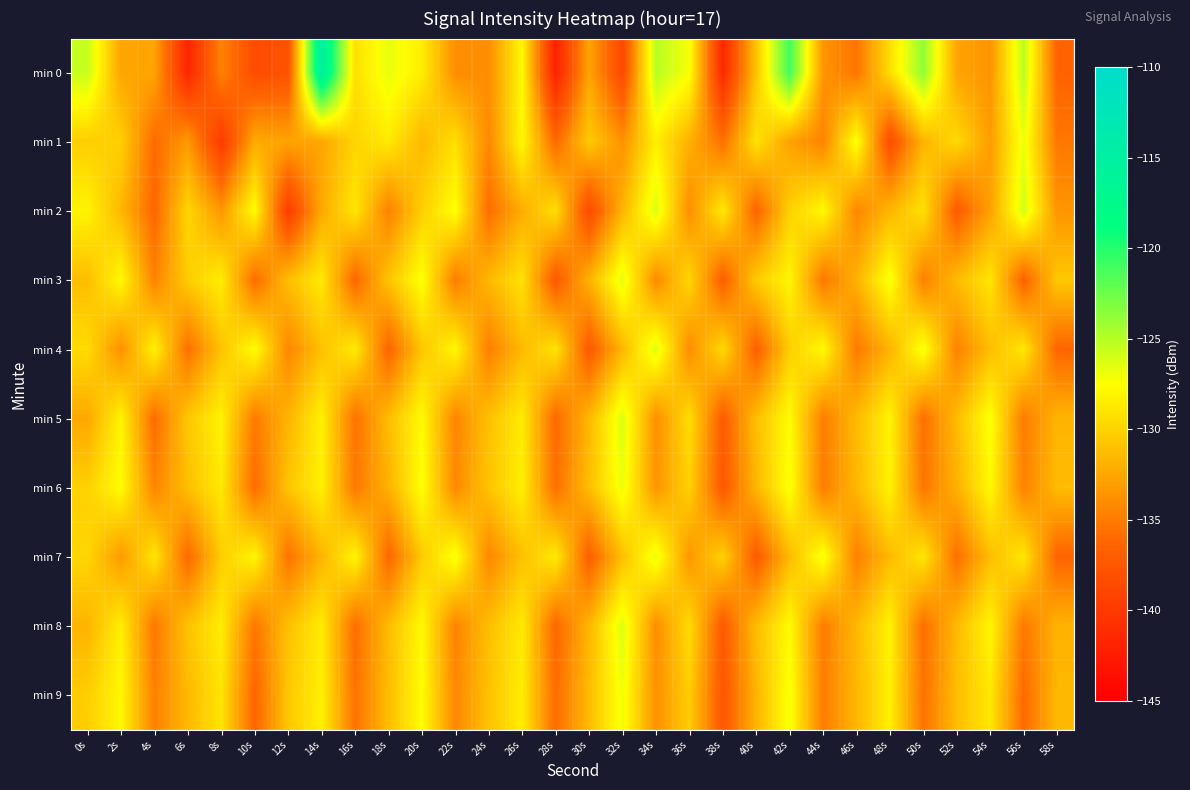

Reading left to right, transcribe all the data shown in this chart.

min 0: 0s=-125.6	2s=-132.6	4s=-132.6	6s=-141.7	8s=-134.5	10s=-138.4	12s=-137.9	14s=-114.8	16s=-129.2	18s=-126.7	20s=-128.5	22s=-133.9	24s=-133.9	26s=-127.9	28s=-142.1	30s=-132.6	32s=-138.7	34s=-125.0	36s=-127.2	38s=-141.5	40s=-130.8	42s=-120.9	44s=-133.5	46s=-135.4	48s=-129.4	50s=-123.7	52s=-132.6	54s=-133.6	56s=-125.2	58s=-136.5
min 1: 0s=-130.3	2s=-130.2	4s=-136.0	6s=-133.2	8s=-139.9	10s=-132.2	12s=-132.7	14s=-132.6	16s=-129.9	18s=-128.7	20s=-131.5	22s=-129.3	24s=-134.2	26s=-127.8	28s=-136.1	30s=-130.5	32s=-133.7	34s=-128.4	36s=-131.9	38s=-135.6	40s=-129.1	42s=-132.8	44s=-134.5	46s=-127.2	48s=-138.3	50s=-131.7	52s=-129.6	54s=-133.1	56s=-126.8	58s=-135.2
min 2: 0s=-128.1	2s=-131.5	4s=-136.2	6s=-129.8	8s=-133.4	10s=-127.6	12s=-139.7	14s=-132.3	16s=-128.9	18s=-134.6	20s=-130.2	22s=-127.4	24s=-135.8	26s=-132.1	28s=-129.3	30s=-138.5	32s=-131.7	34s=-126.2	36s=-133.9	38s=-128.7	40s=-136.4	42s=-130.1	44s=-127.8	46s=-134.3	48s=-131.6	50s=-129.2	52s=-137.1	54s=-132.8	56s=-125.9	58s=-133.5
min 3: 0s=-131.2	2s=-127.8	4s=-134.6	6s=-130.3	8s=-128.5	10s=-135.9	12s=-131.1	14s=-128.7	16s=-136.2	18s=-130.8	20s=-127.3	22s=-134.9	24s=-131.5	26s=-129.1	28s=-137.3	30s=-131.8	32s=-126.5	34s=-134.1	36s=-129.7	38s=-136.8	40s=-130.4	42s=-128.0	44s=-135.2	46s=-131.9	48s=-127.1	50s=-134.7	52s=-131.3	54s=-128.9	56s=-136.5	58s=-130.6
min 4: 0s=-129.5	2s=-133.8	4s=-128.2	6s=-135.6	8s=-130.9	10s=-127.5	12s=-134.3	14s=-131.0	16s=-128.6	18s=-136.4	20s=-130.7	22s=-127.9	24s=-134.8	26s=-131.4	28s=-129.0	30s=-137.2	32s=-131.6	34s=-126.3	36s=-134.0	38s=-129.6	40s=-136.7	42s=-130.3	44s=-127.7	46s=-135.0	48s=-131.8	50s=-127.0	52s=-134.6	54s=-131.2	56s=-128.8	58s=-136.3
min 5: 0s=-132.4	2s=-128.1	4s=-135.9	6s=-130.6	8s=-128.2	10s=-135.0	12s=-131.7	14s=-128.3	16s=-135.5	18s=-131.2	20s=-127.7	22s=-134.4	24s=-131.0	26s=-128.6	28s=-136.1	30s=-131.5	32s=-126.2	34s=-133.8	36s=-129.4	38s=-137.0	40s=-131.1	42s=-127.6	44s=-134.8	46s=-131.4	48s=-128.1	50s=-135.6	52s=-131.3	54s=-127.3	56s=-134.9	58s=-131.7
min 6: 0s=-130.1	2s=-127.6	4s=-134.4	6s=-131.1	8s=-128.7	10s=-135.9	12s=-130.8	14s=-128.3	16s=-135.1	18s=-131.9	20s=-127.4	22s=-134.2	24s=-130.8	26s=-128.4	28s=-135.7	30s=-131.2	32s=-126.8	34s=-133.5	36s=-130.1	38s=-137.3	40s=-131.6	42s=-127.2	44s=-134.9	46s=-131.5	48s=-128.2	50s=-135.3	52s=-131.9	54s=-127.8	56s=-134.6	58s=-131.3
min 7: 0s=-129.8	2s=-133.2	4s=-128.9	6s=-136.1	8s=-130.3	10s=-128.0	12s=-135.4	14s=-131.7	16s=-128.0	18s=-136.2	20s=-130.5	22s=-127.1	24s=-134.3	26s=-131.0	28s=-128.6	30s=-136.8	32s=-131.1	34s=-126.7	36s=-133.4	38s=-130.0	40s=-137.1	42s=-131.4	44s=-127.0	46s=-134.7	48s=-131.3	50s=-128.9	52s=-135.6	54s=-131.2	56s=-128.8	58s=-136.4
min 8: 0s=-131.7	2s=-128.4	4s=-135.2	6s=-130.9	8s=-128.5	10s=-135.3	12s=-131.0	14s=-128.6	16s=-135.8	18s=-131.3	20s=-127.8	22s=-134.5	24s=-131.1	26s=-128.7	28s=-136.2	30s=-131.6	32s=-126.3	34s=-133.9	36s=-129.5	38s=-137.2	40s=-131.2	42s=-127.7	44s=-134.9	46s=-131.5	48s=-128.2	50s=-135.7	52s=-131.4	54s=-128.0	56s=-135.1	58s=-131.8
min 9: 0s=-130.3	2s=-127.9	4s=-134.7	6s=-131.4	8s=-129.0	10s=-136.3	12s=-130.7	14s=-128.3	16s=-135.5	18s=-131.2	20s=-127.6	22s=-134.3	24s=-130.9	26s=-128.5	28s=-135.9	30s=-131.3	32s=-127.0	34s=-133.7	36s=-130.3	38s=-137.5	40s=-131.7	42s=-127.2	44s=-134.9	46s=-131.6	48s=-128.3	50s=-135.5	52s=-131.2	54s=-128.8	56s=-136.0	58s=-131.5